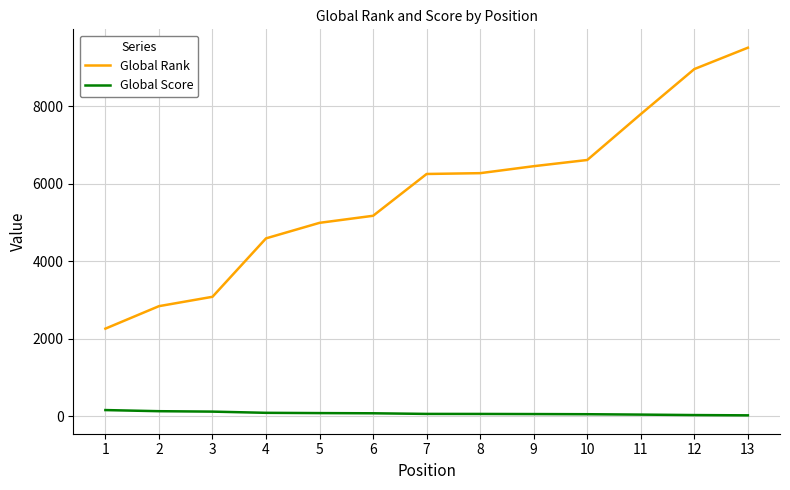

Count the number of data series in this chart.

2